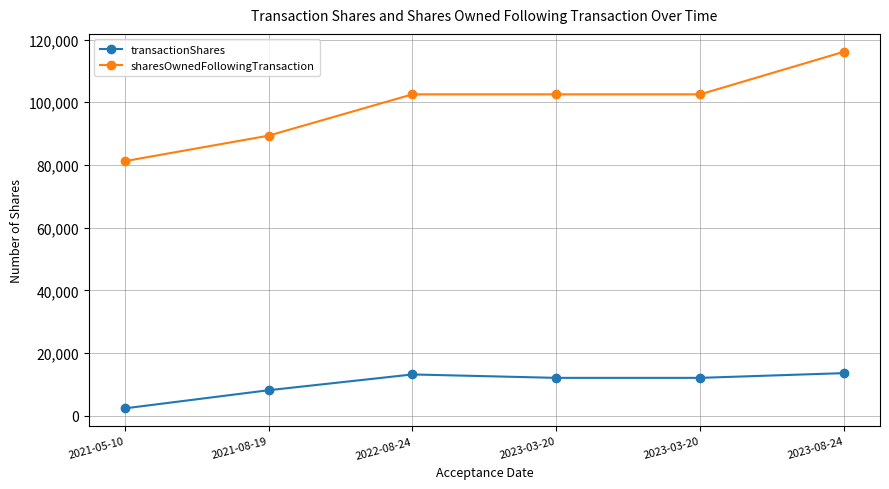

How many series are shown in this chart?

2